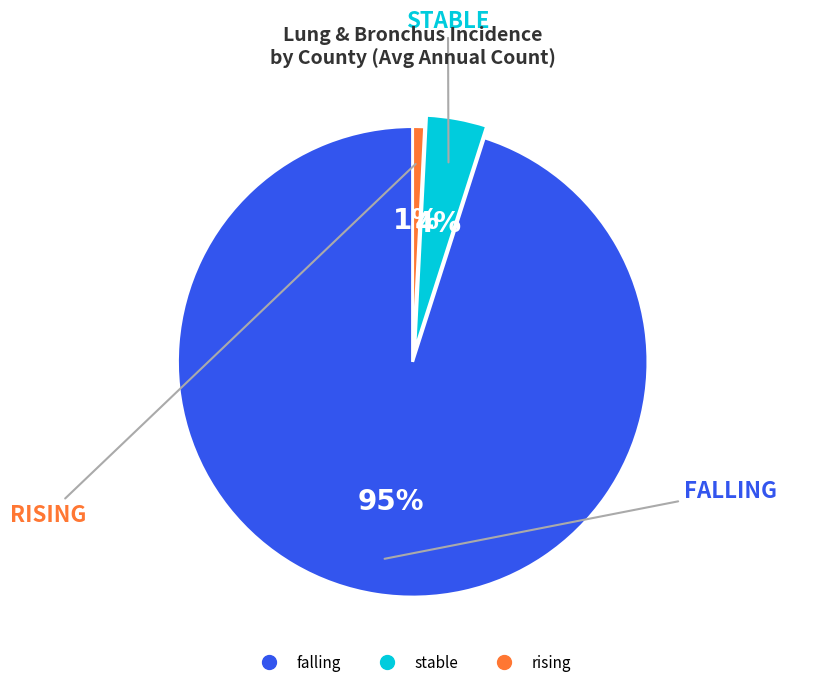

To the nearest percent, what is the average slice percentage?

33%